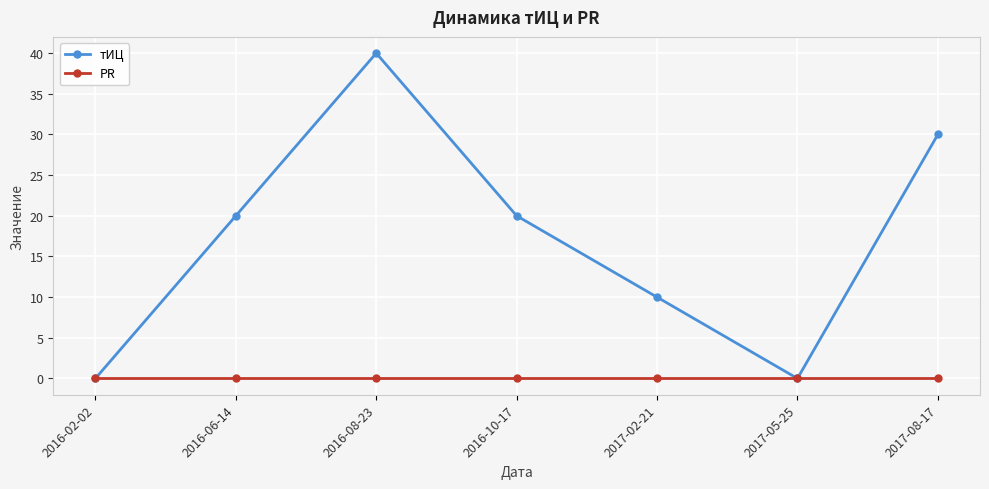

What is the label of the 7th point from the right?

2016-02-02